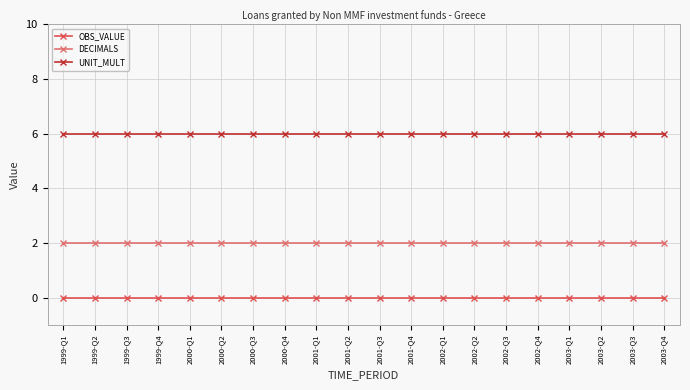

What is the total value across all series at 2000-Q1?

8